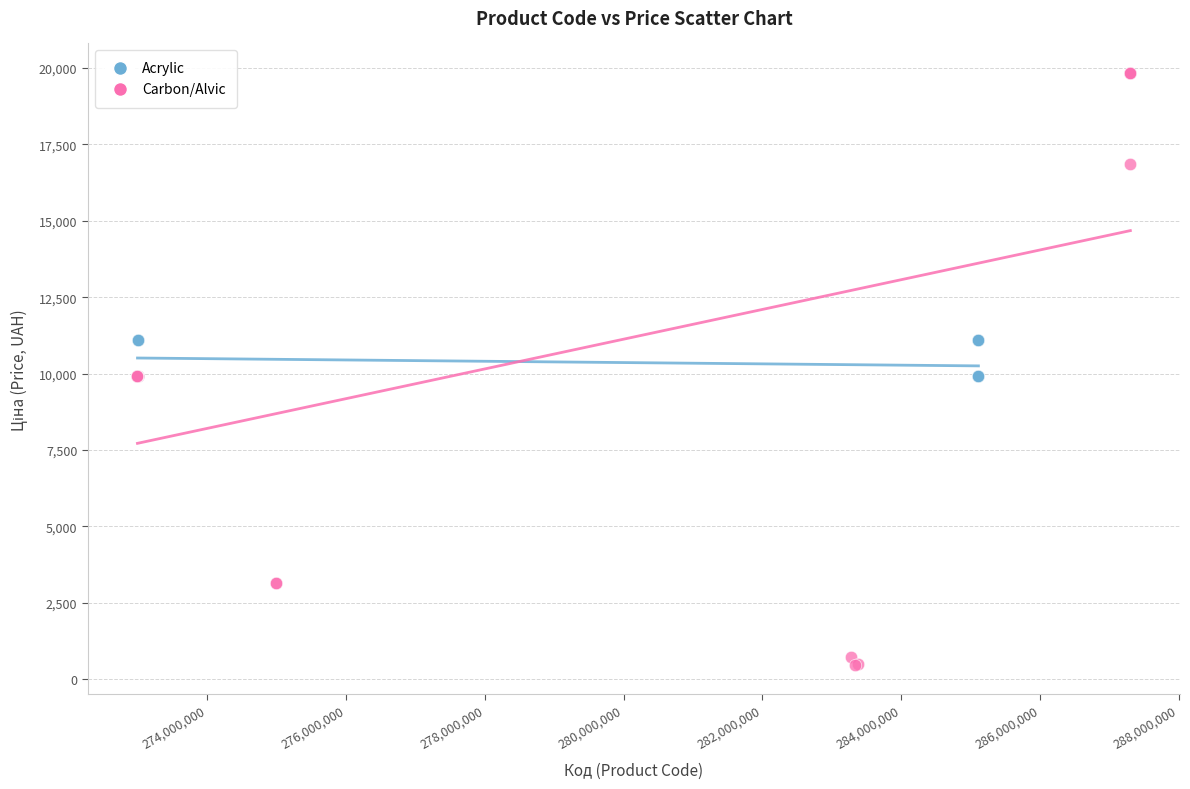

Which series has the largest Y range (max minus min)?

Carbon/Alvic